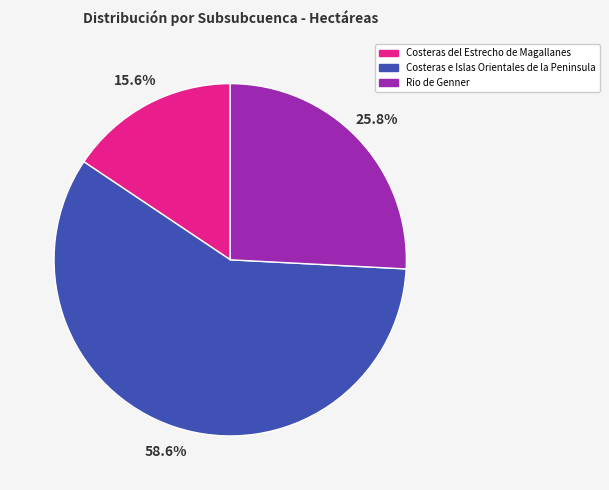

What is the ratio of the value at Costeras e Islas Orientales de la Peninsula to the value at Rio de Genner?

2.3